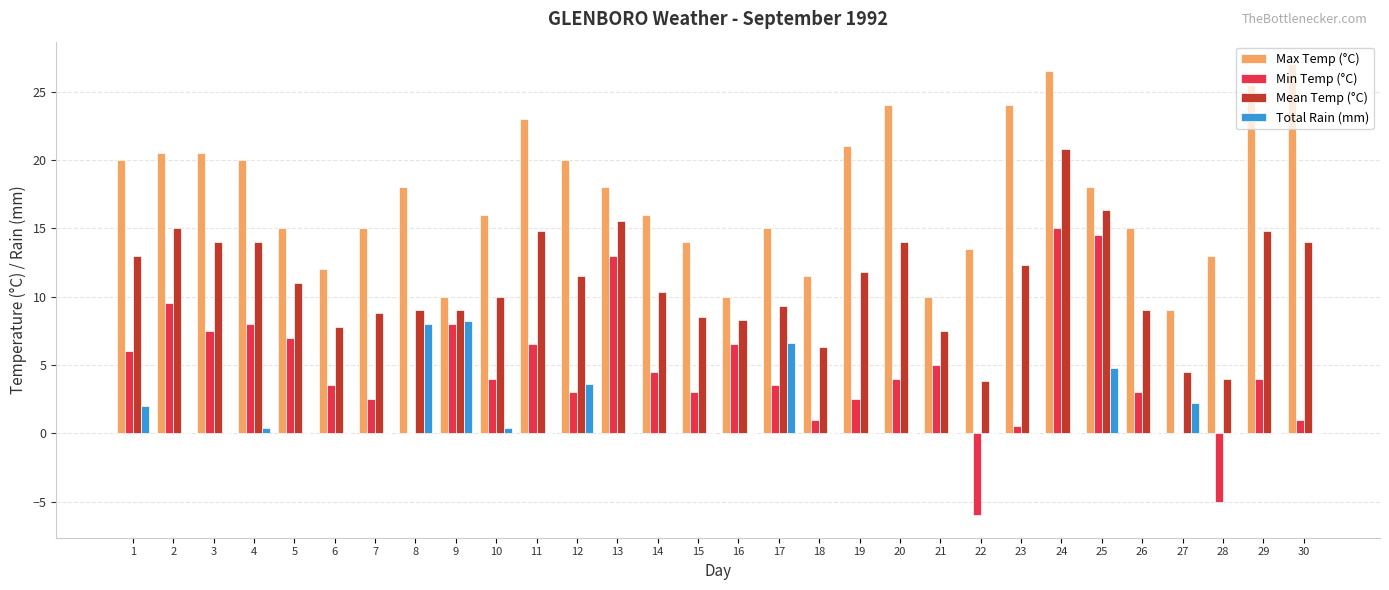

True or false: Max Temp (°C) has a value of 29.9 at 2.

False